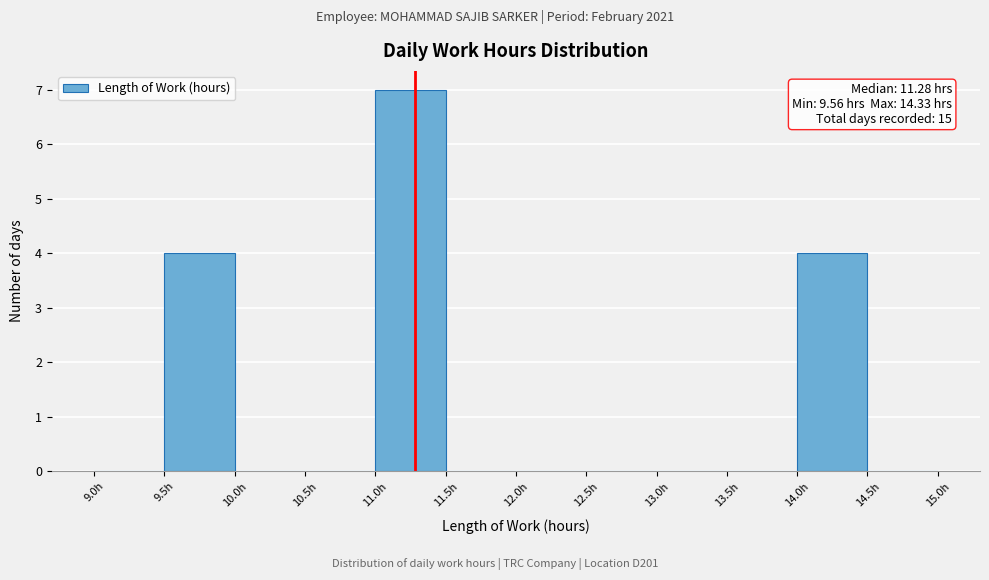

Which range on the x-axis has the tallest bar?

11.0 to 11.5